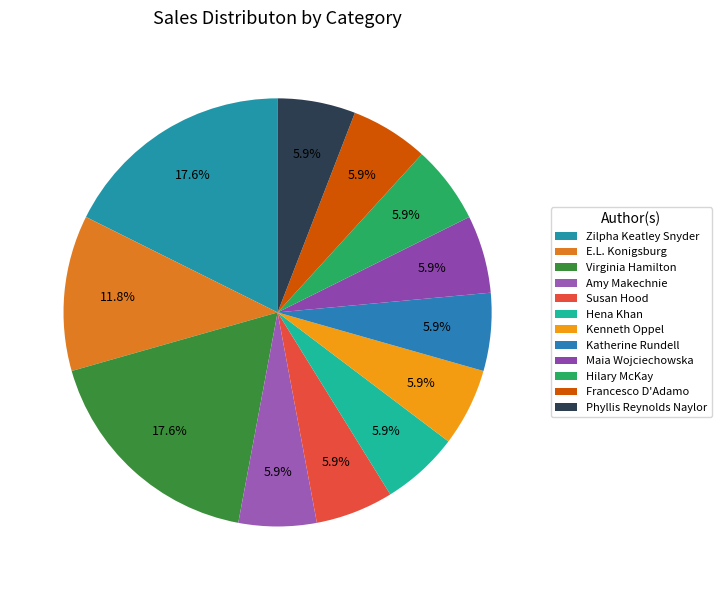

Is there a majority slice in this chart?

No